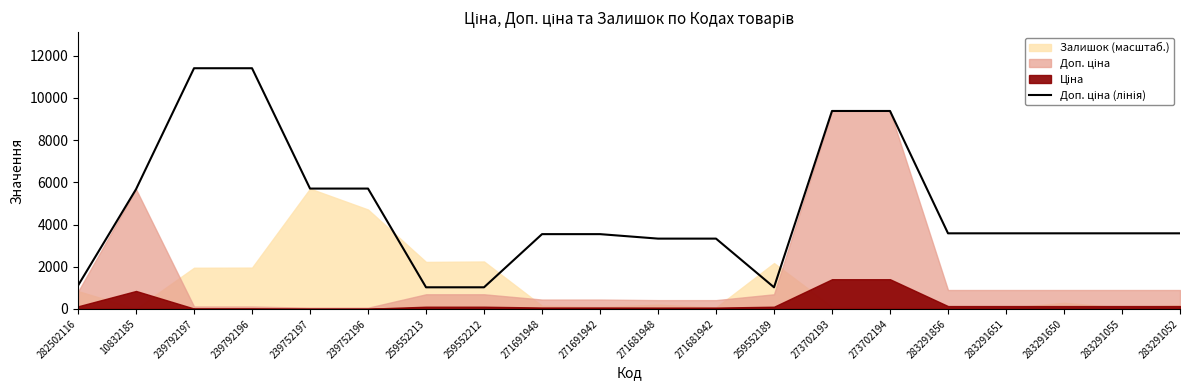

What is the difference between the maximum and minimum values?

10385.4